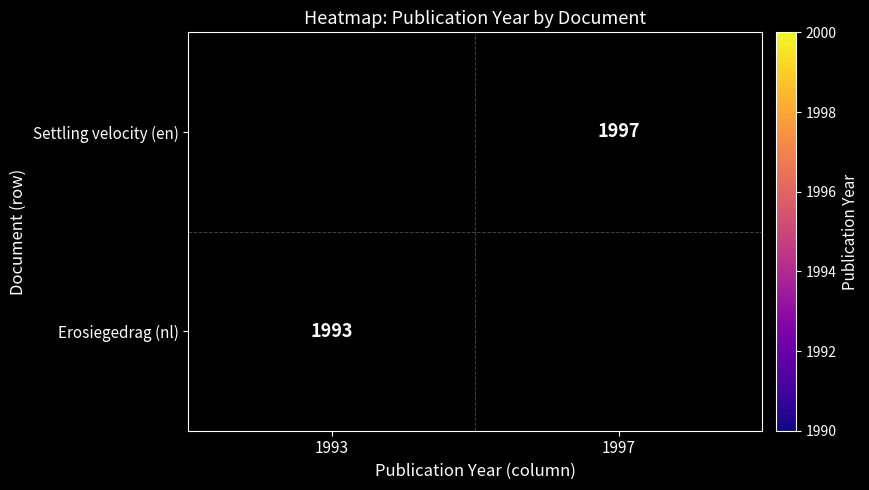

What is the greatest value displayed?

1997